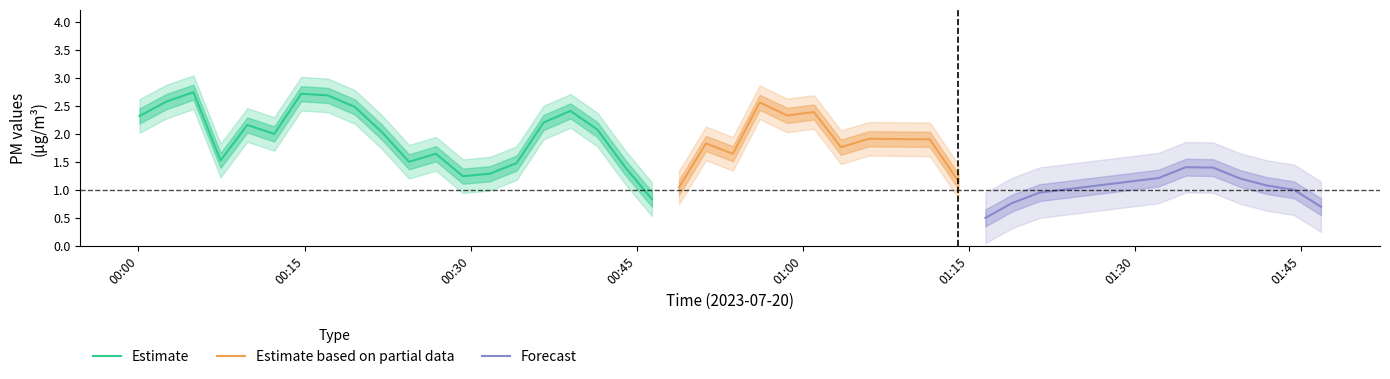

What is the lowest value of the Estimate series?

0.8